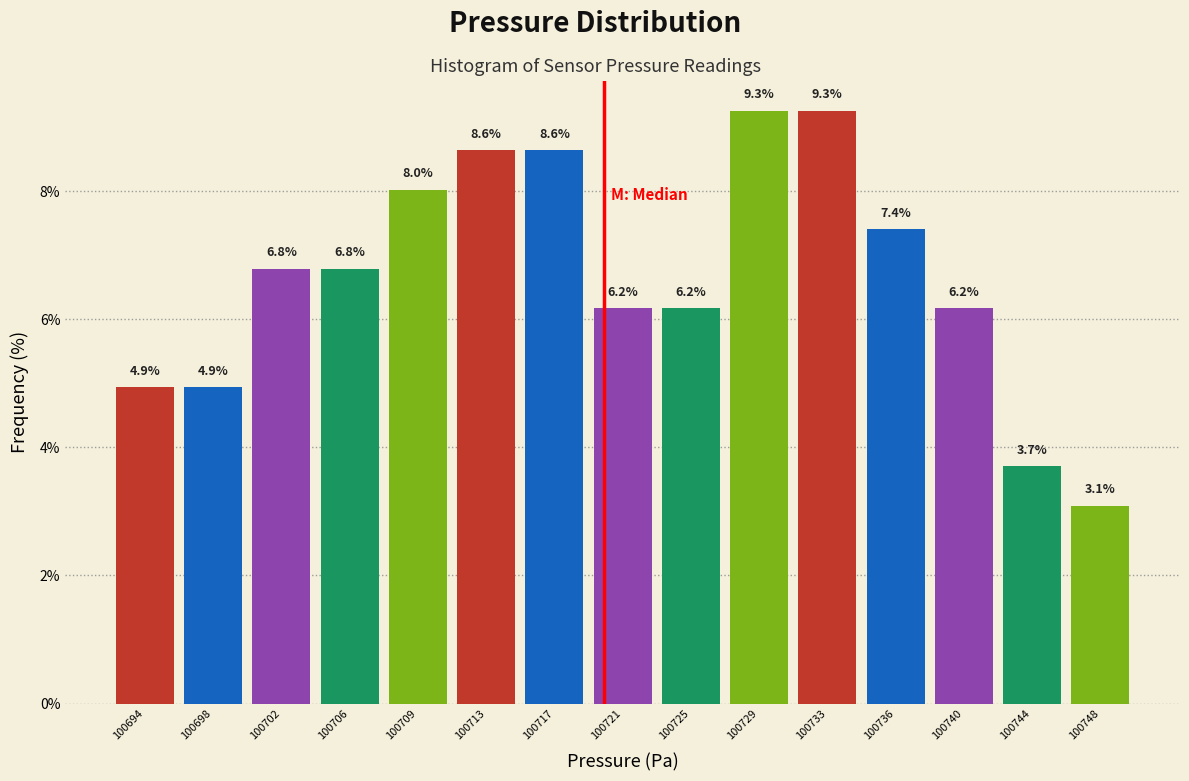

Reading left to right, list every bar in this chart as the range it spans on the x-axis followed by its height. The bar edges are not printed on the chart, so give them approximately, as read against the axis.

100692.0 to 100696.0: 4.9
100696.0 to 100699.5: 4.9
100699.5 to 100703.5: 6.8
100703.5 to 100707.5: 6.8
100707.5 to 100711.5: 8.0
100711.5 to 100715.0: 8.6
100715.0 to 100719.0: 8.6
100719.0 to 100723.0: 6.2
100723.0 to 100727.0: 6.2
100727.0 to 100730.5: 9.3
100730.5 to 100734.5: 9.3
100734.5 to 100738.5: 7.4
100738.5 to 100742.5: 6.2
100742.5 to 100746.0: 3.7
100746.0 to 100750.0: 3.1